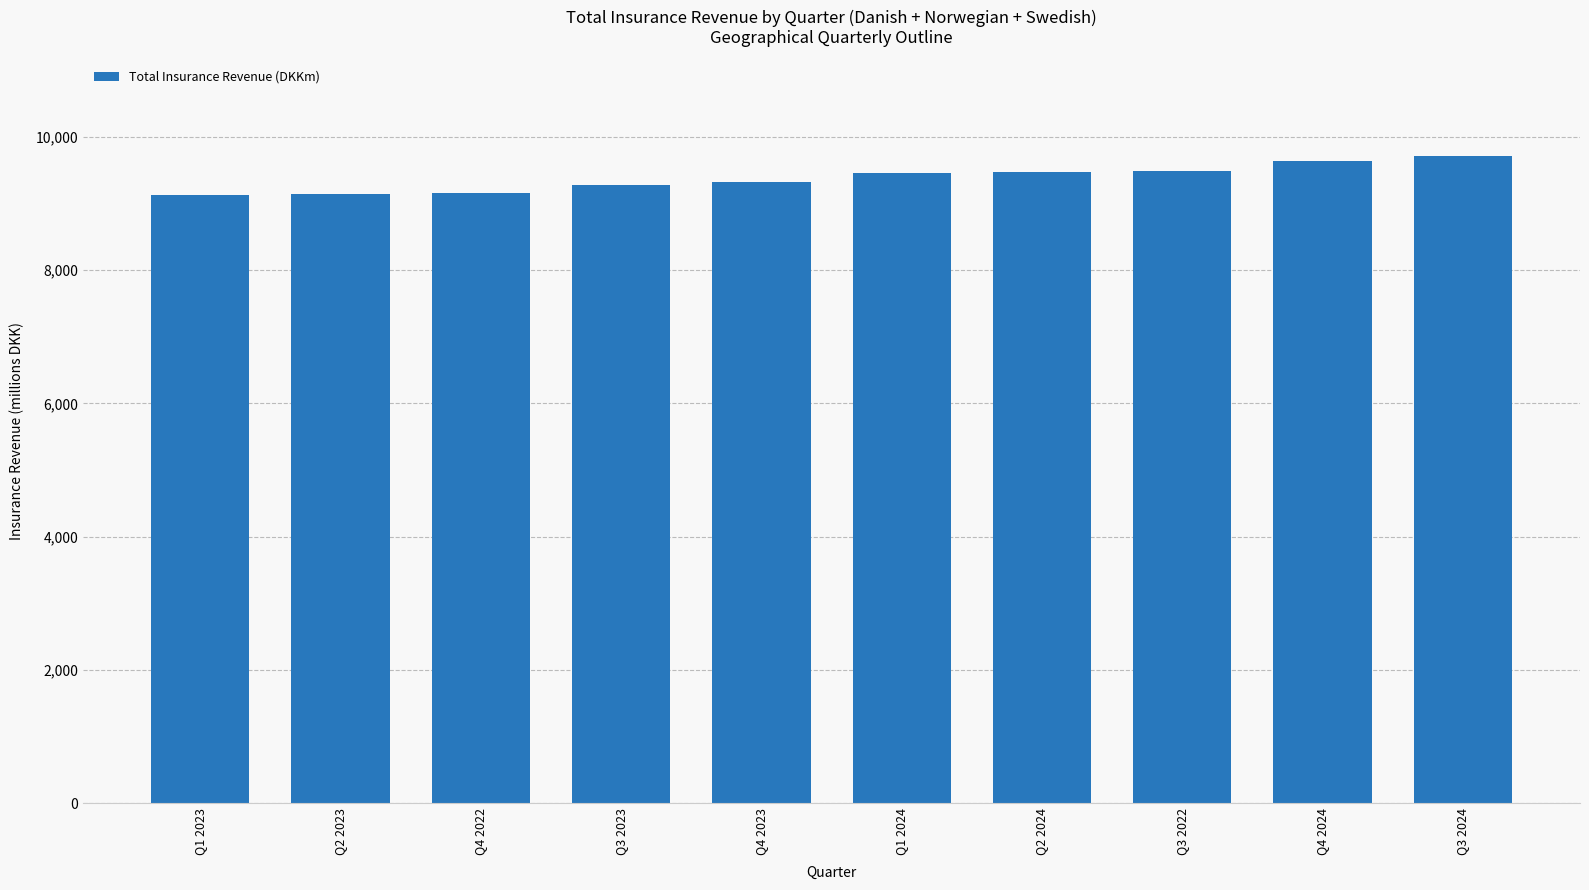

What is the maximum value shown in the chart?

9706.3